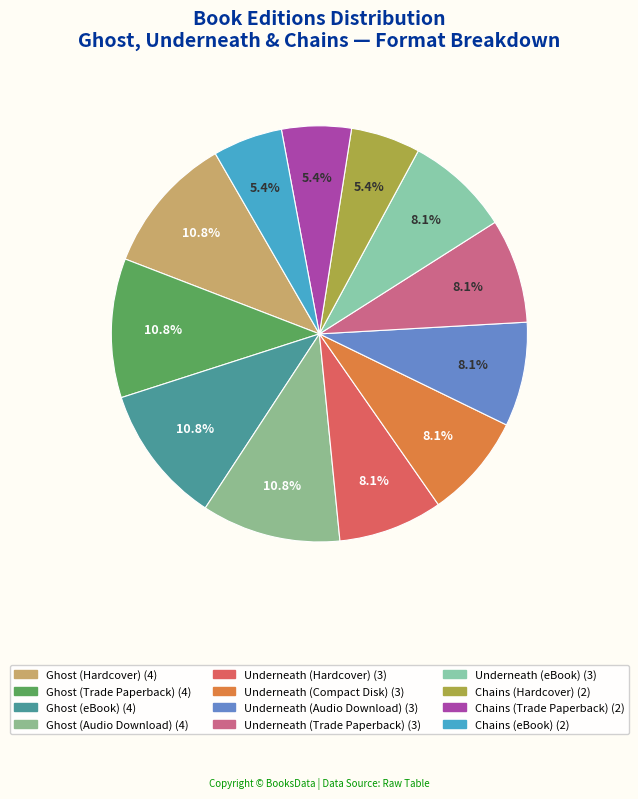

How many segments does this pie chart have?

12